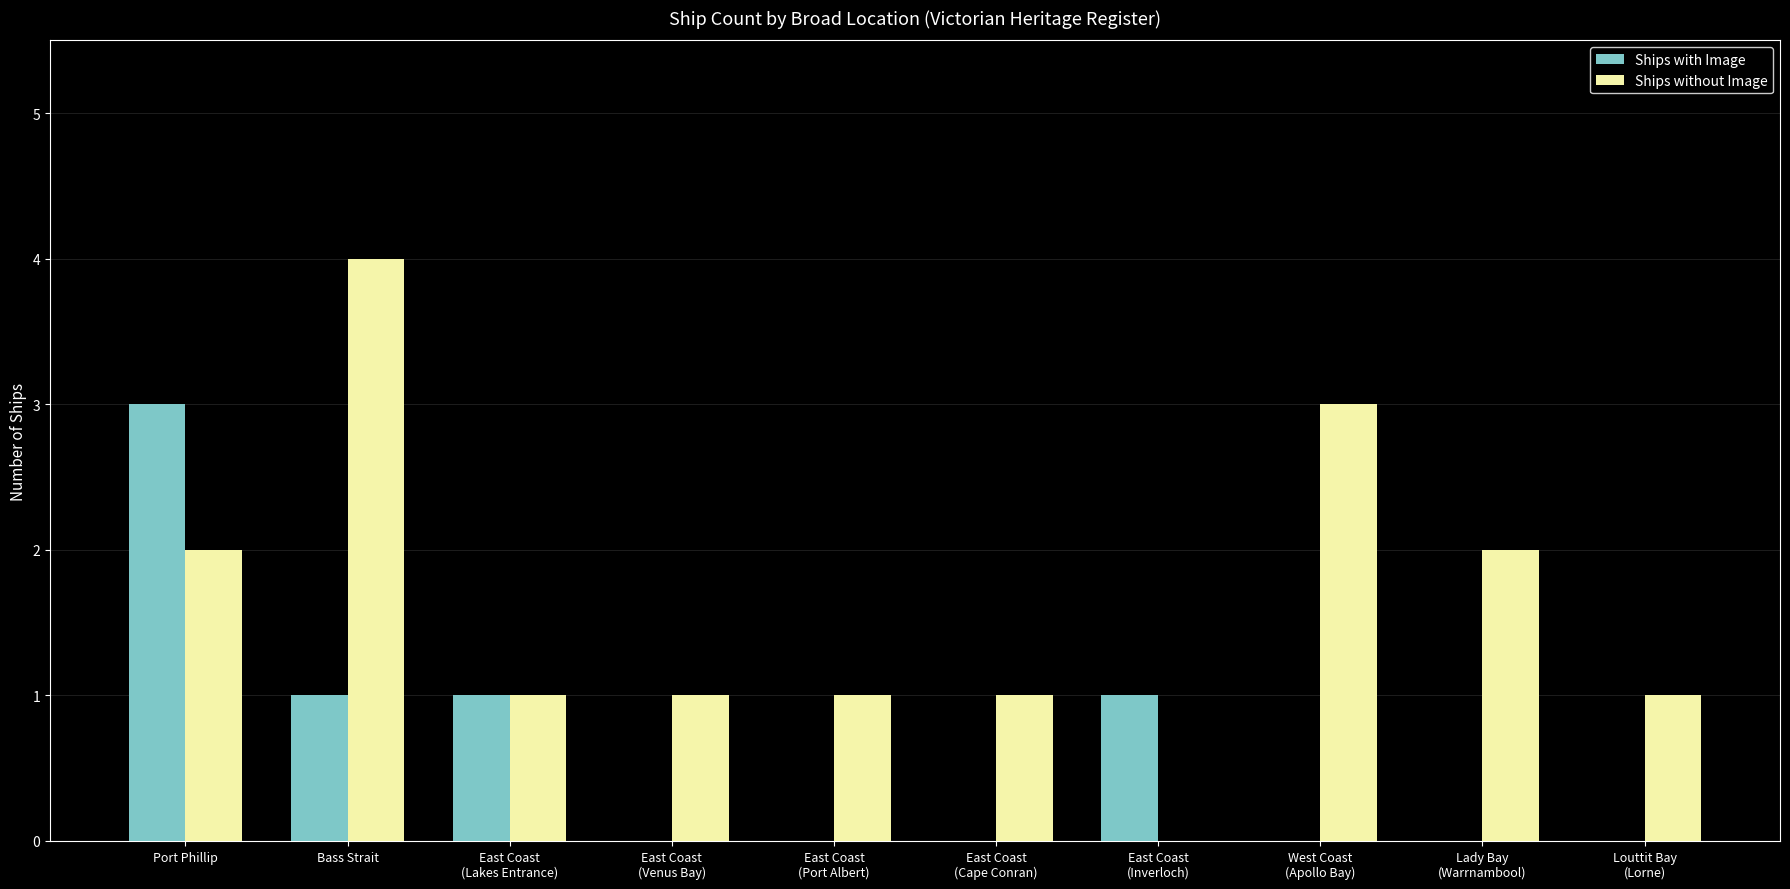

Does the chart contain stacked bars?

No